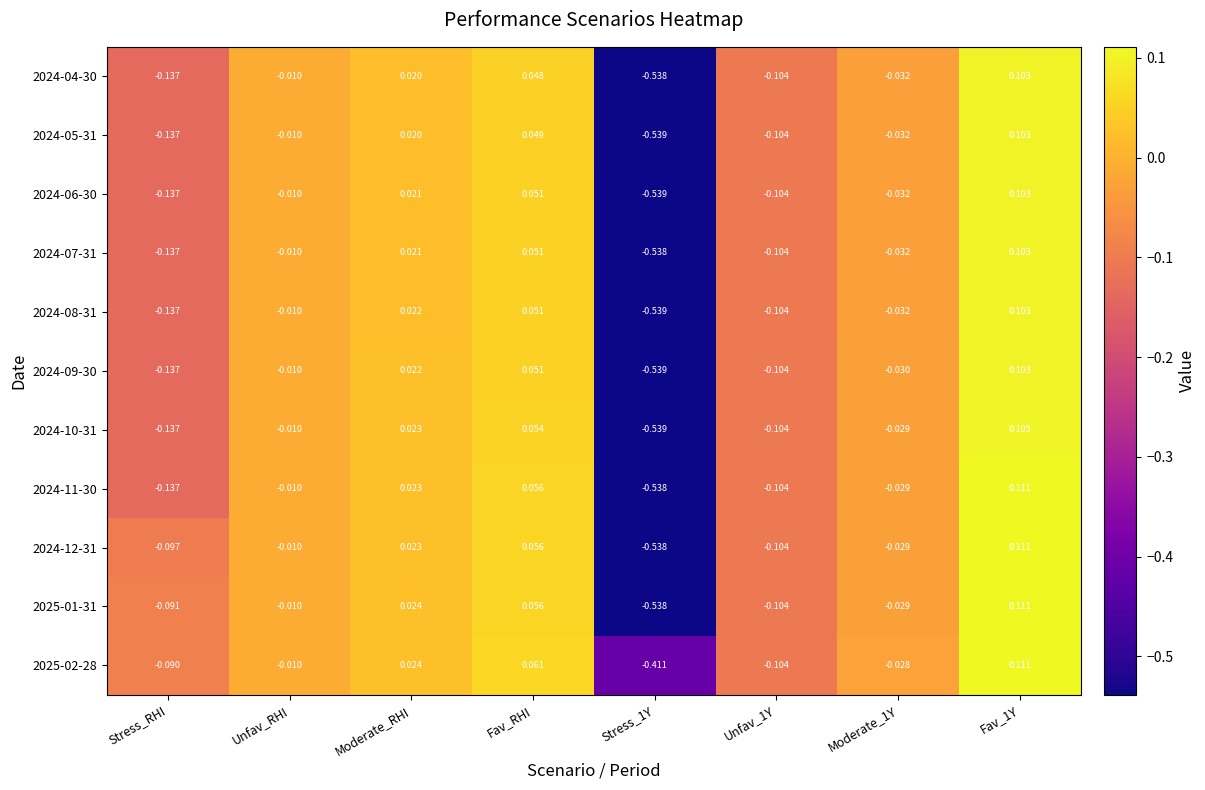

At which label is 2025-01-31 closest to 0?

Unfav_RHI